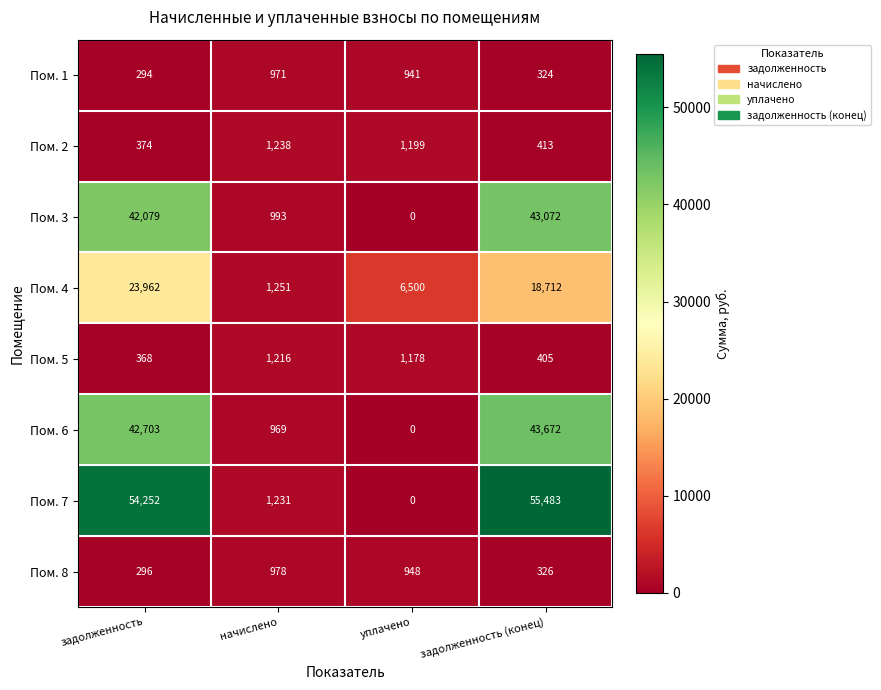

Count the number of categories in the chart.

4